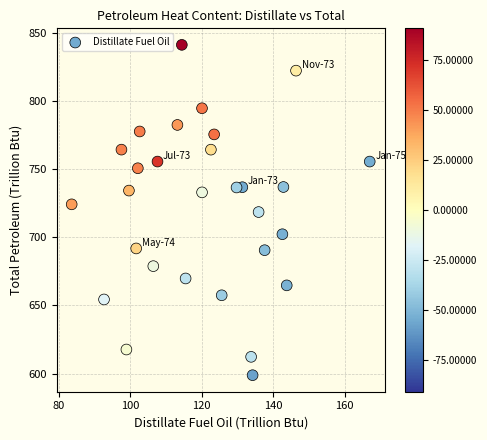

What is the range of X values (max minus min)?

83.4